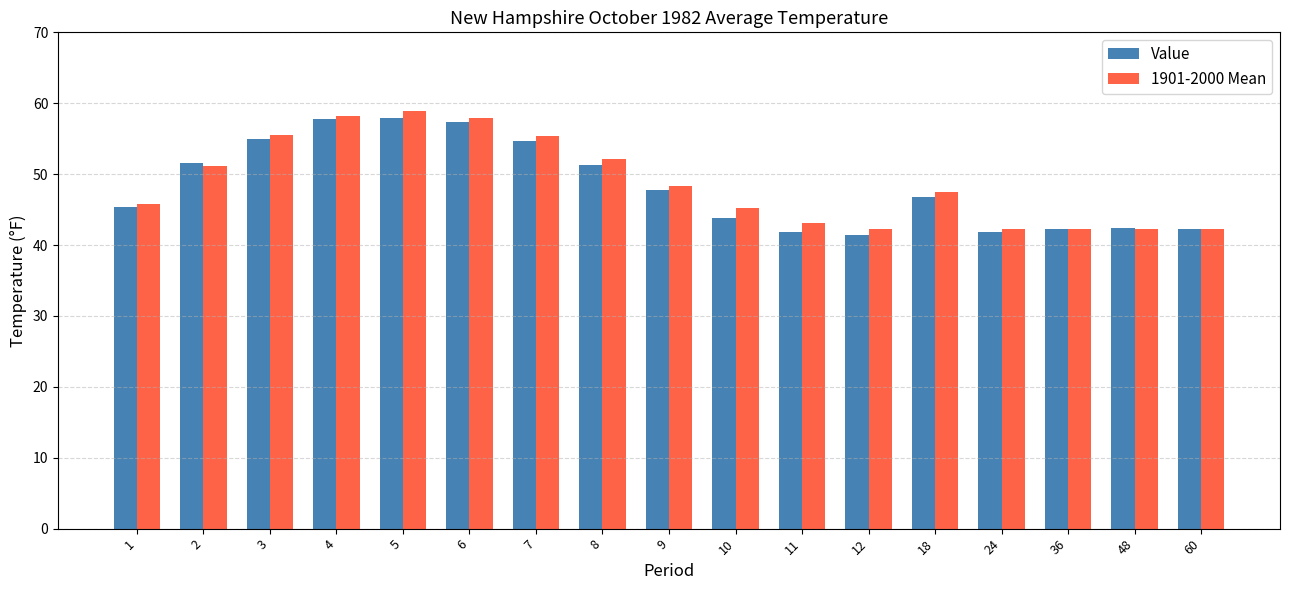

What are all the series names shown in the legend?

Value, 1901-2000 Mean